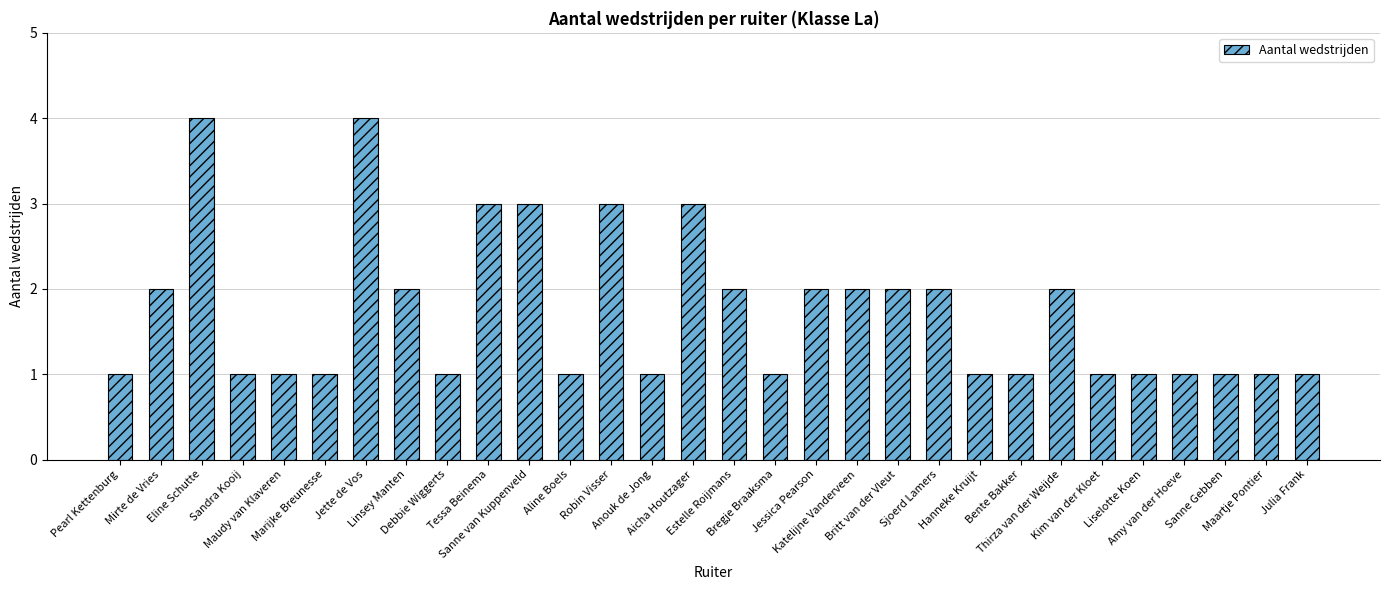

What is the average value?

2